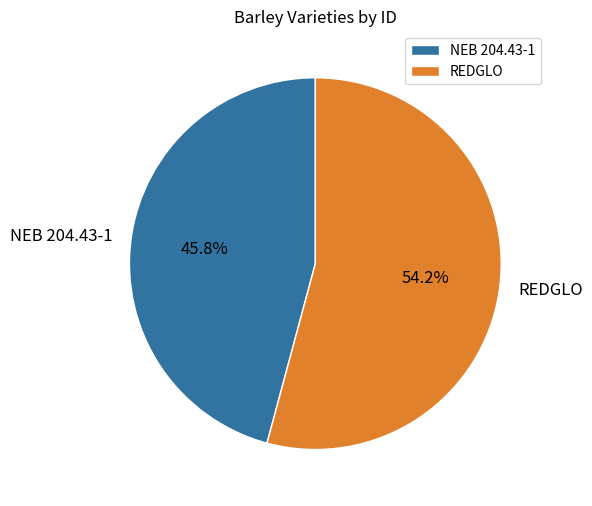

Is it true that REDGLO is 54% of the pie?

True